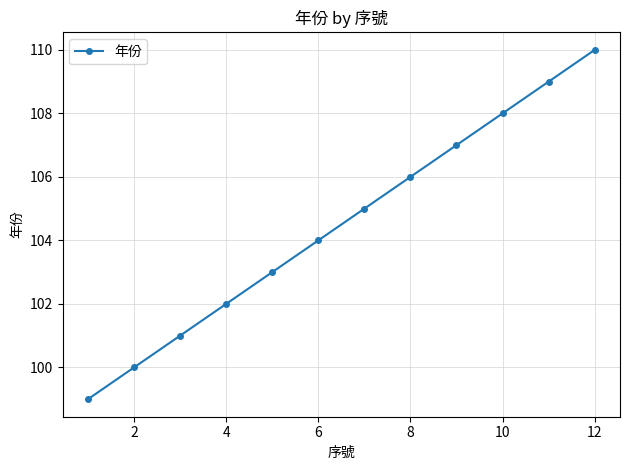

True or false: there are more than 1 points higher than both neighbors.

False